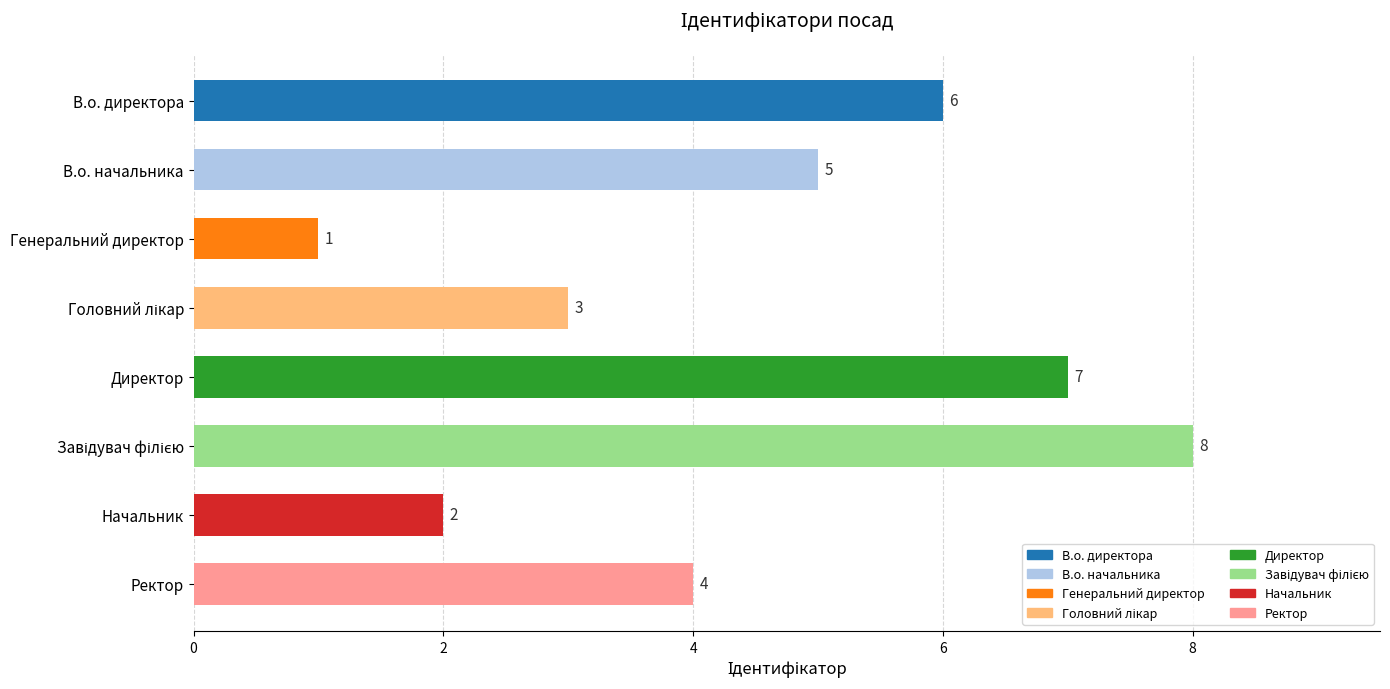

What is the approximate value at Ректор?

4